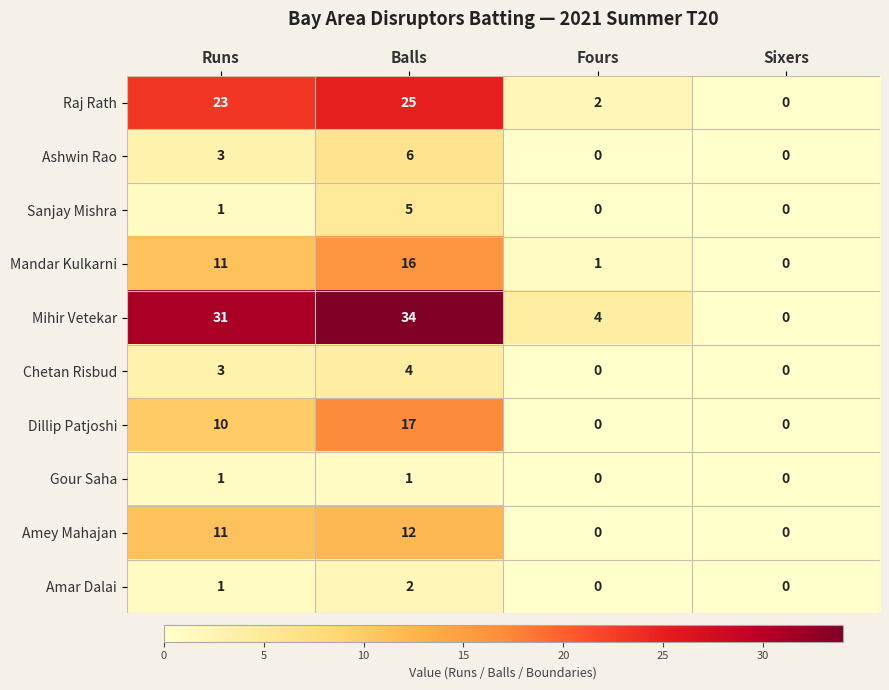

True or false: Mandar Kulkarni has a value of 1 at Fours.

True